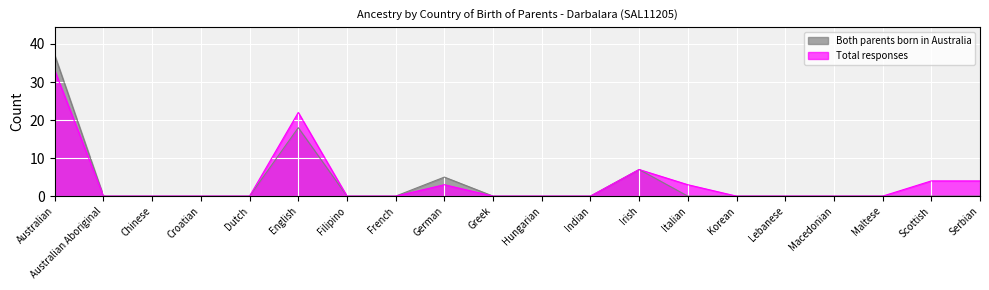

What is the label of the 20th point from the right?

Australian